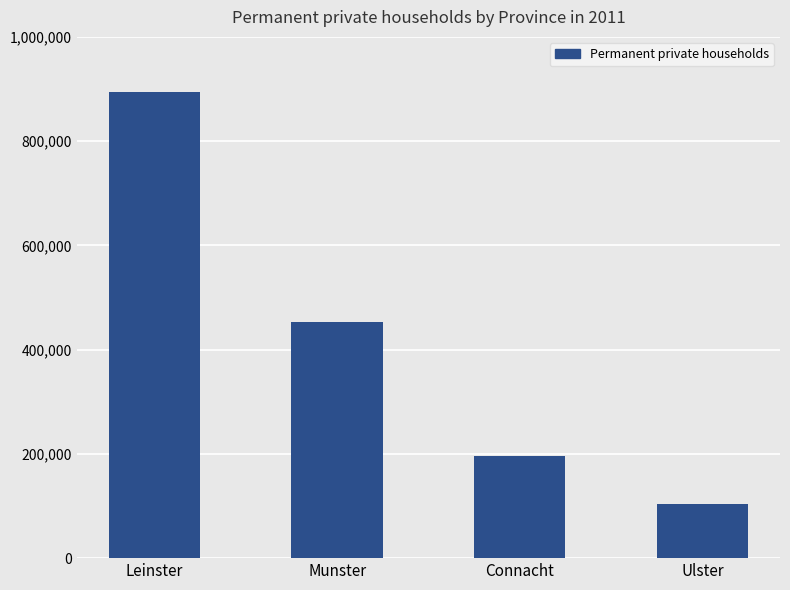

Rank the categories by value from lowest to highest.

Ulster, Connacht, Munster, Leinster